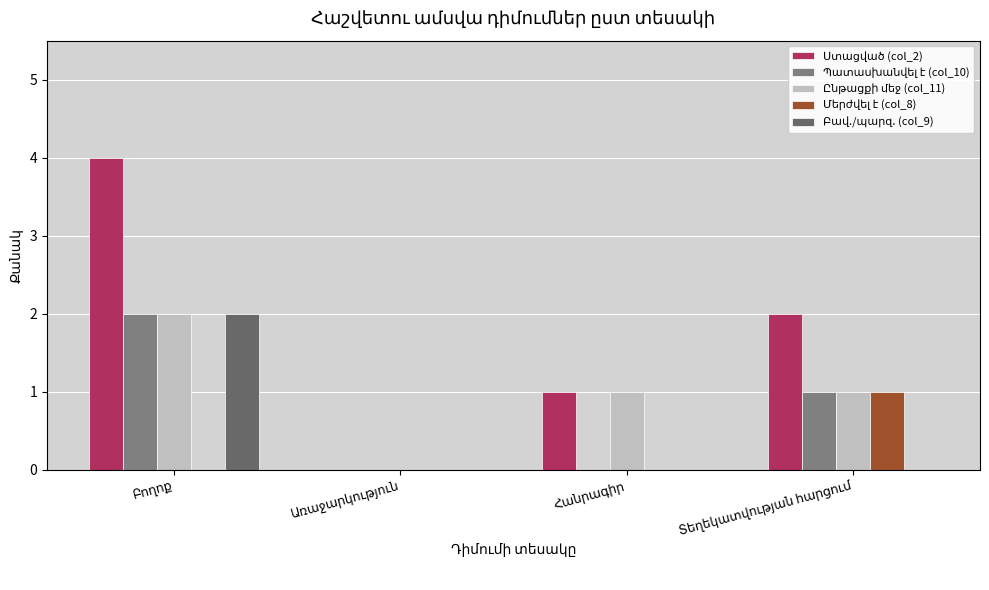

Is the value of Ստացված (col_2) at Հանրագիր greater than the value of Պատասխանվել է (col_10) at Առաջարկություն?

Yes